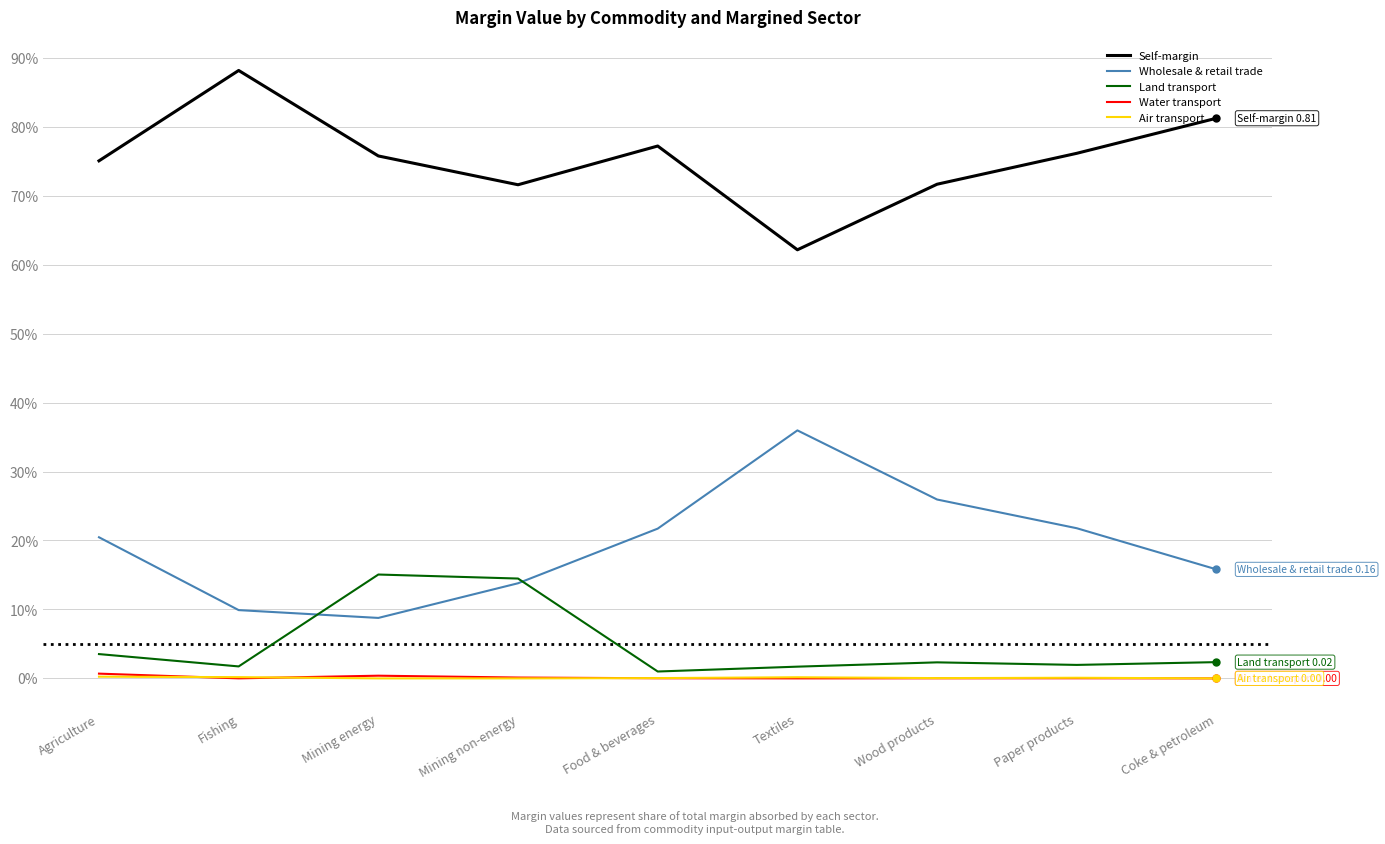

Reading left to right, transcribe all the data shown in this chart.

Self-margin: 0.8	0.9	0.8	0.7	0.8	0.6	0.7	0.8	0.8
Wholesale & retail trade: 0.2	0.1	0.1	0.1	0.2	0.4	0.3	0.2	0.2
Land transport: 0.0	0.0	0.2	0.1	0.0	0.0	0.0	0.0	0.0
Water transport: 0.0	0.0	0.0	0.0	0.0	0.0	0.0	0.0	0.0
Air transport: 0.0	0.0	0.0	0.0	0.0	0.0	0.0	0.0	0.0